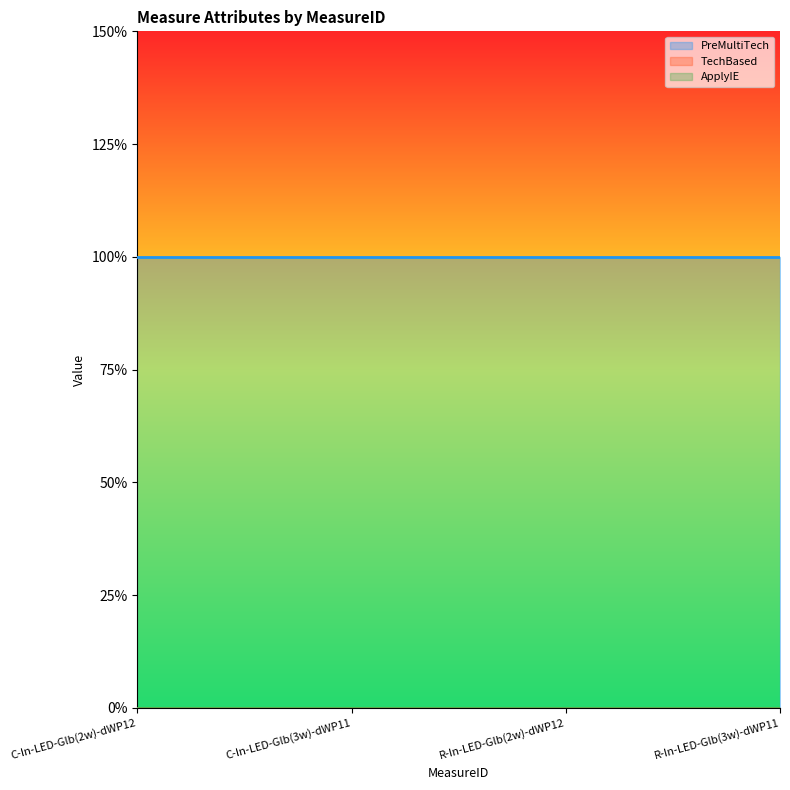

Does the chart display data point markers on the line(s)?

No